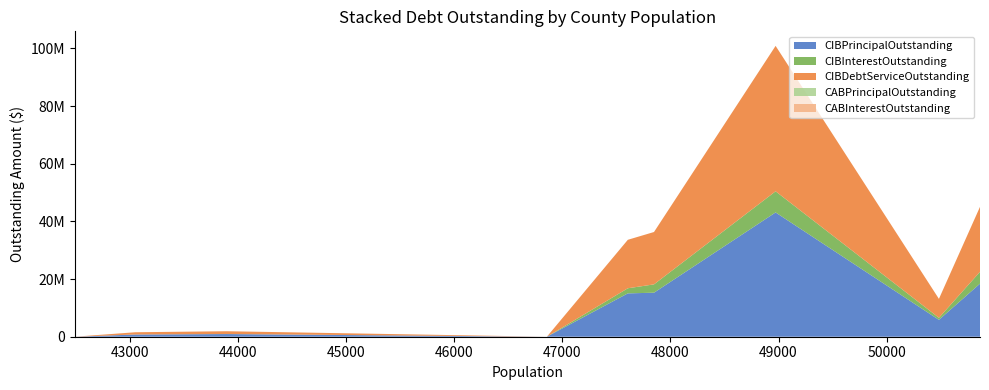

Reading left to right, list all the values displayed in this chart.

CIBPrincipalOutstanding: Atascosa County=18410000.0	Lamar County=5855000.0	Kendall County=43115000.0	Caldwell County=15270000.0	Val Verde County=15038000.0	Wood County=0.0	Erath County=925000.0	Cooke County=765000.0	Upshur County=0.0
CIBInterestOutstanding: Atascosa County=4117672.5	Lamar County=711971.0	Kendall County=7333432.2	Caldwell County=2892565.5	Val Verde County=1773978.5	Wood County=0.0	Erath County=27462.0	Cooke County=11475.0	Upshur County=0.0
CIBDebtServiceOutstanding: Atascosa County=22527672.5	Lamar County=6566971.0	Kendall County=50448432.2	Caldwell County=18162565.4	Val Verde County=16811978.5	Wood County=0.0	Erath County=952462.0	Cooke County=776475.0	Upshur County=0.0
CABPrincipalOutstanding: Atascosa County=0.0	Lamar County=0.0	Kendall County=0.0	Caldwell County=0.0	Val Verde County=0.0	Wood County=0.0	Erath County=0.0	Cooke County=0.0	Upshur County=0.0
CABInterestOutstanding: Atascosa County=0.0	Lamar County=0.0	Kendall County=0.0	Caldwell County=0.0	Val Verde County=0.0	Wood County=0.0	Erath County=0.0	Cooke County=0.0	Upshur County=0.0
CABDebtServiceOutstanding: Atascosa County=0.0	Lamar County=0.0	Kendall County=0.0	Caldwell County=0.0	Val Verde County=0.0	Wood County=0.0	Erath County=0.0	Cooke County=0.0	Upshur County=0.0